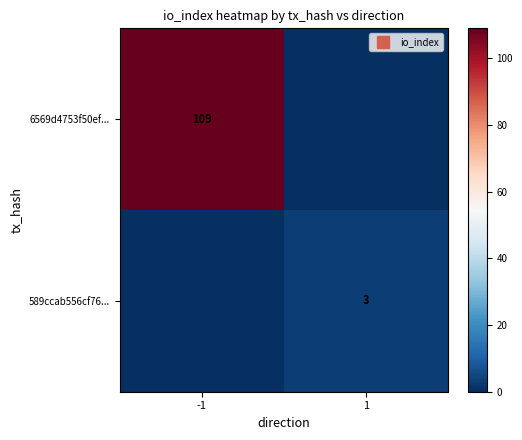

Which label corresponds to the smallest value in the chart?

1